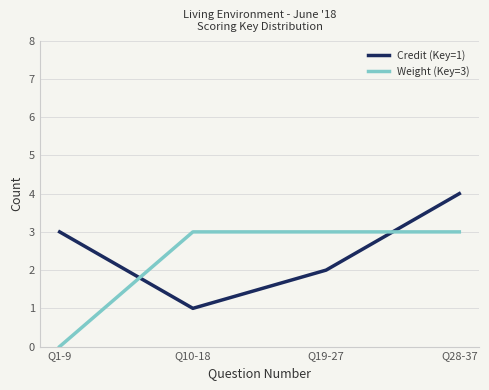

What is the sum of all Weight (Key=3) values?

9